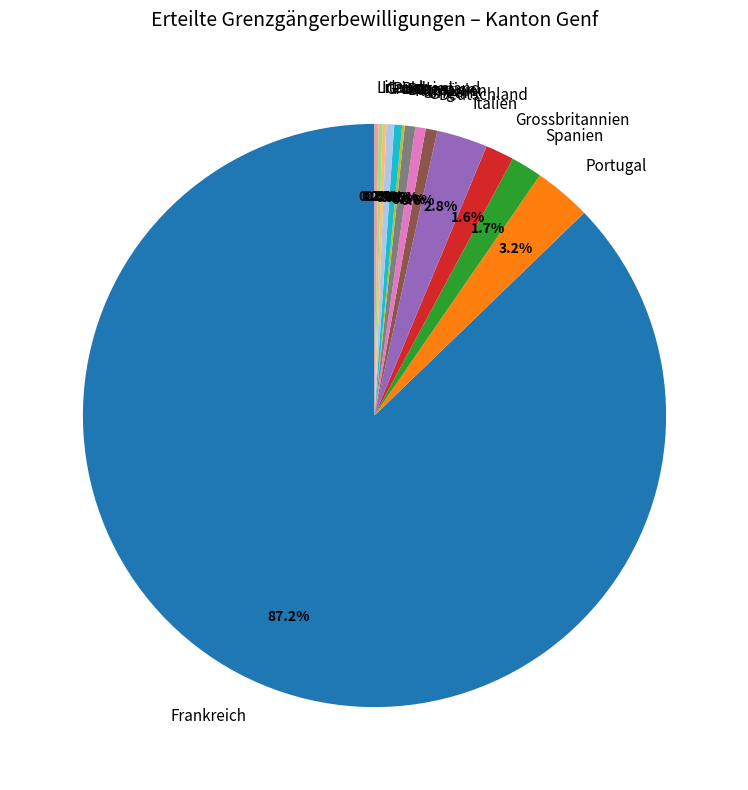

Which category accounts for the majority?

Frankreich